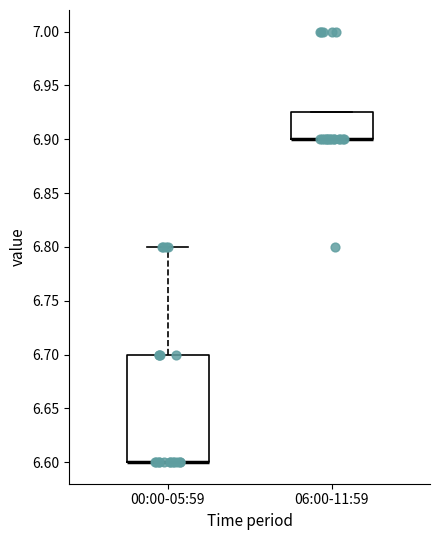

Where is the lower edge of the box for 00:00-05:59 on the y-axis? The values are not printed on the chart, so give them approximately, as read against the axis.

6.600